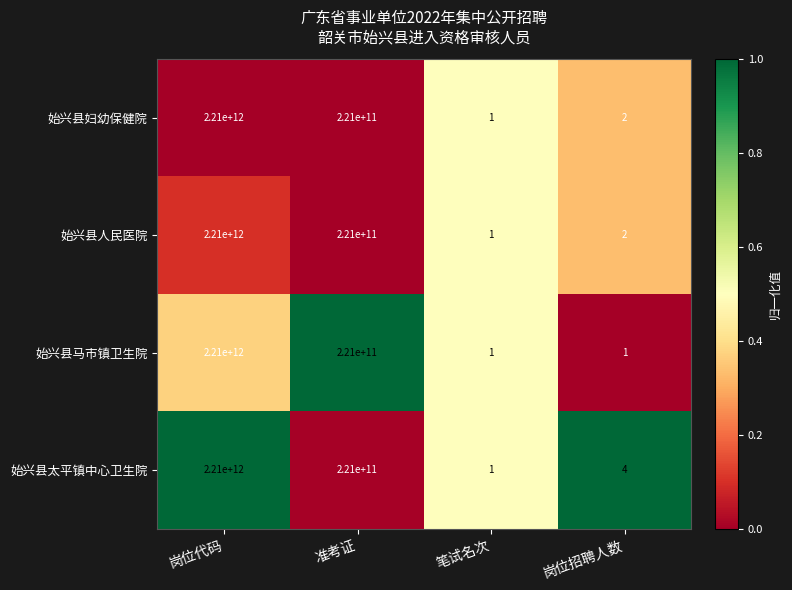

True or false: 始兴县人民医院 has a value of 1 at 笔试名次.

True